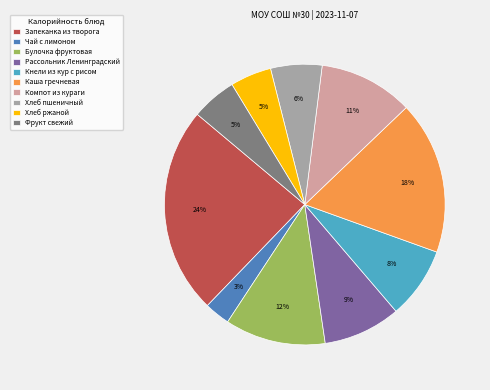

Which has a higher value, Рассольник Ленинградский or Булочка фруктовая?

Булочка фруктовая